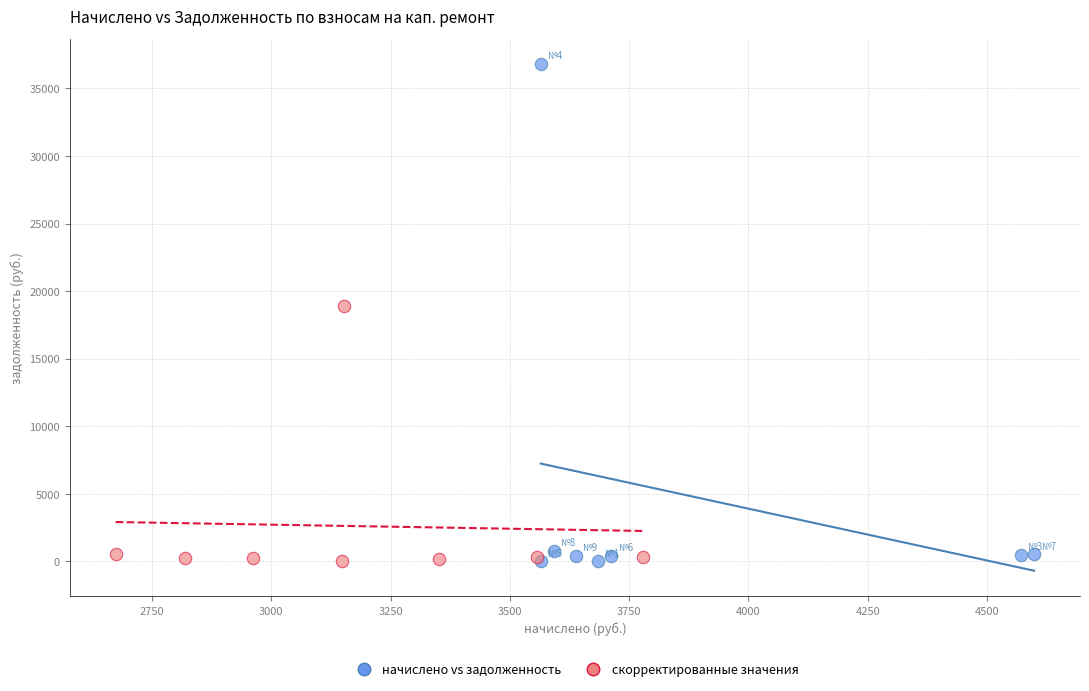

Which series has the largest Y range (max minus min)?

начислено vs задолженность